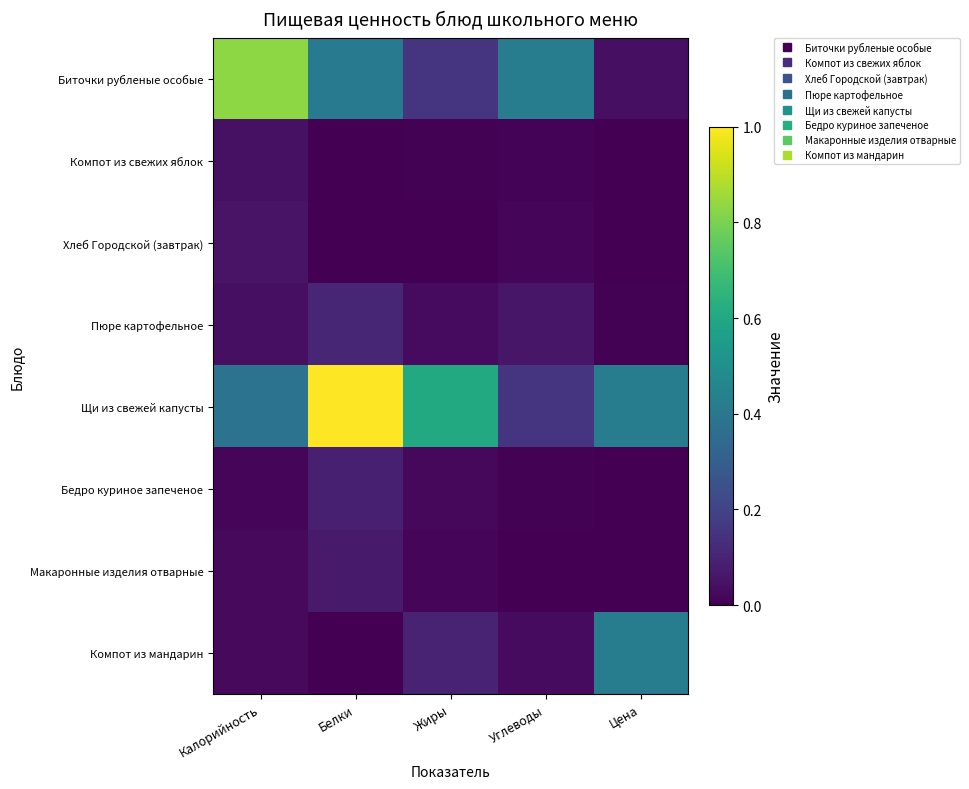

Which has a higher value, Цена or Углеводы?

Углеводы